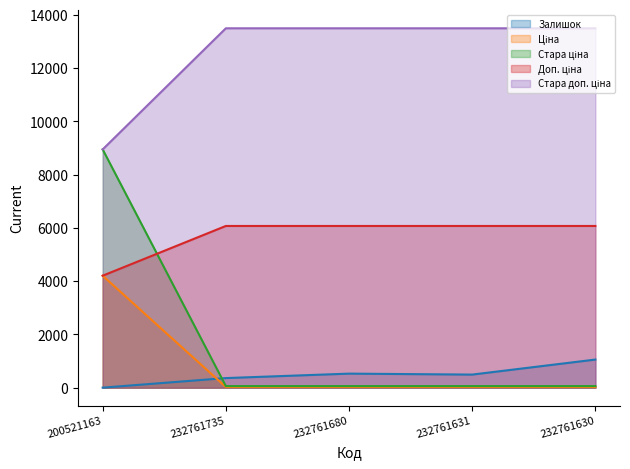

How many lines are shown in the chart?

5